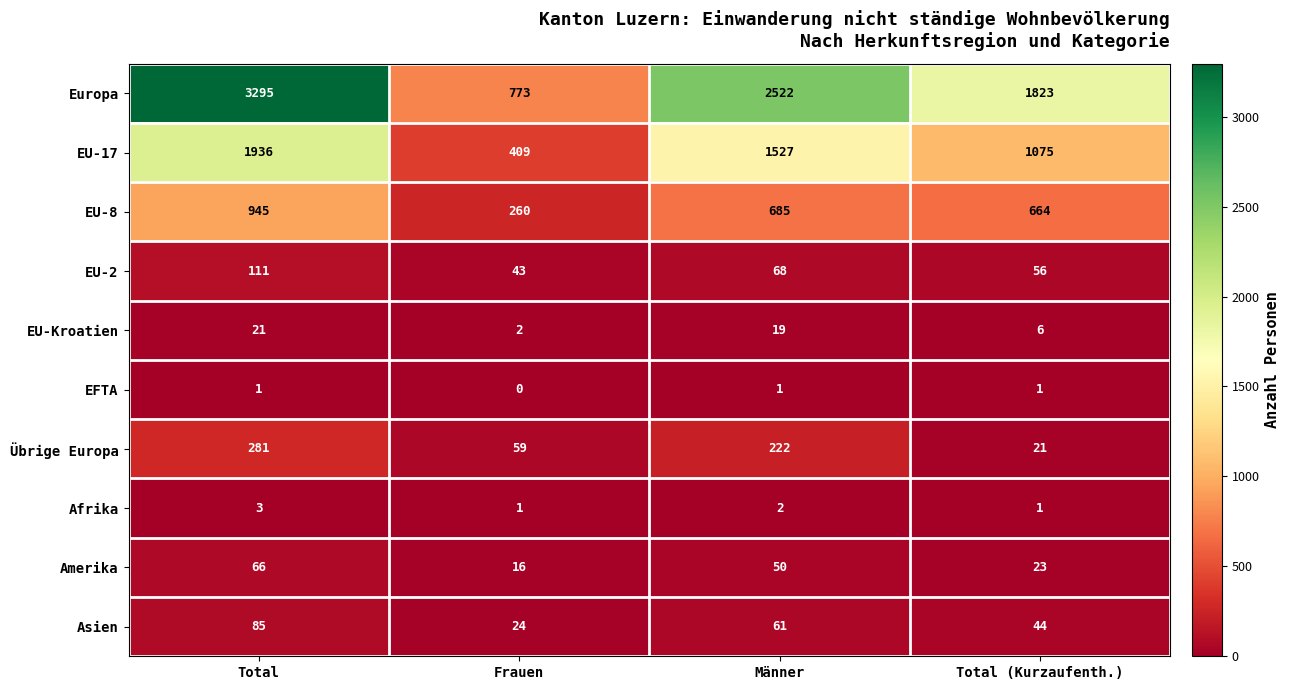

At which label does Europa reach its peak?

Total